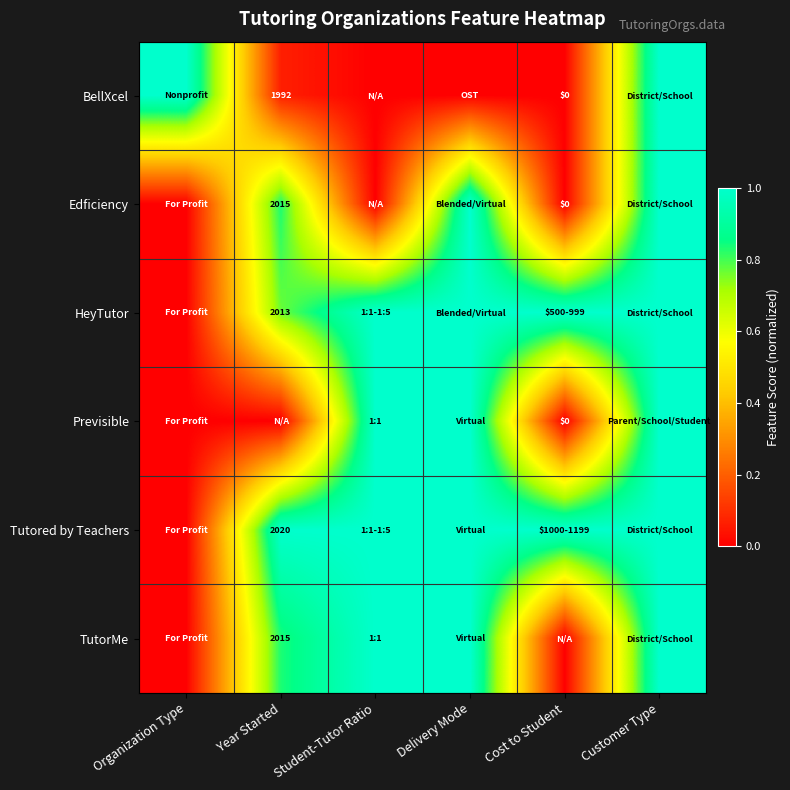

Is it true that TutorMe equals -0.6 at Cost to Student?

False